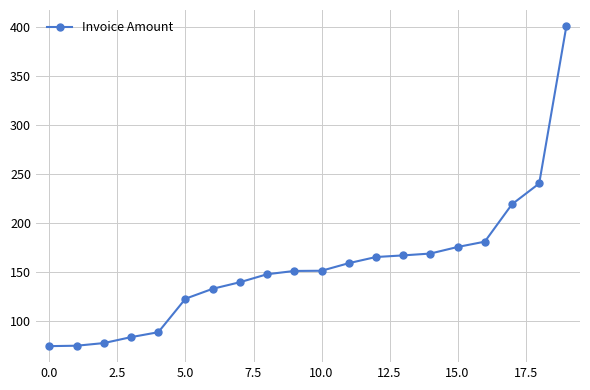

What is the value of the 4th point from the left?

83.5